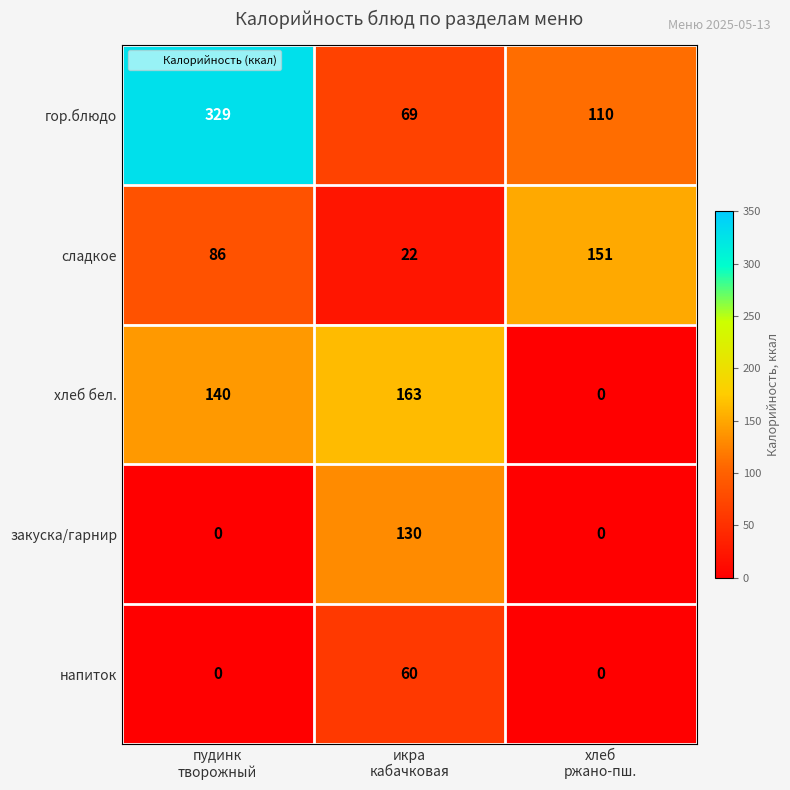

At how many categories does at least one series exceed 25?

3